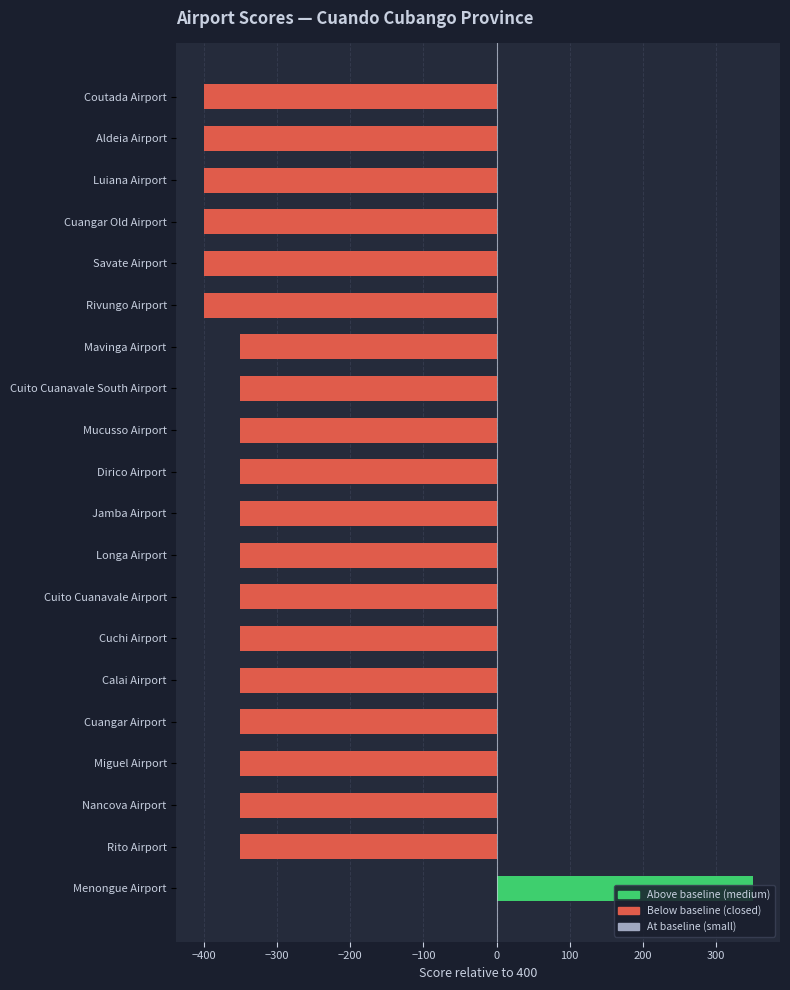

What is the approximate value at Rivungo Airport, to the nearest 50?

-400